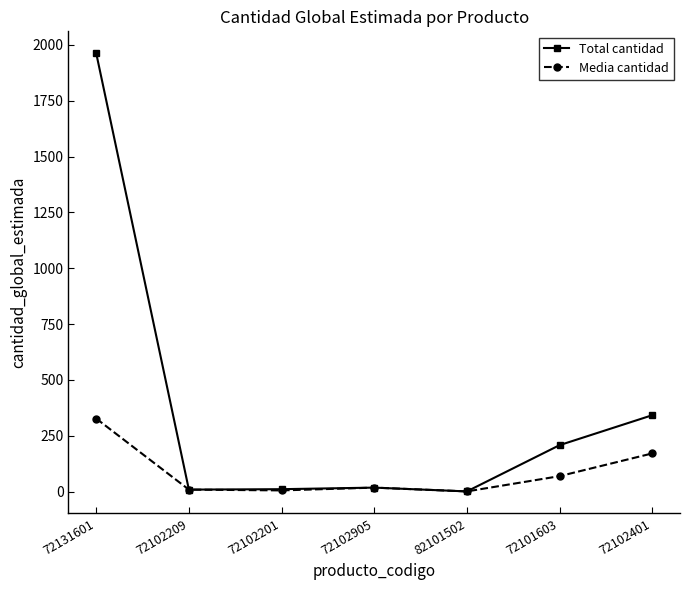

At how many categories does at least one series exceed 1228?

1